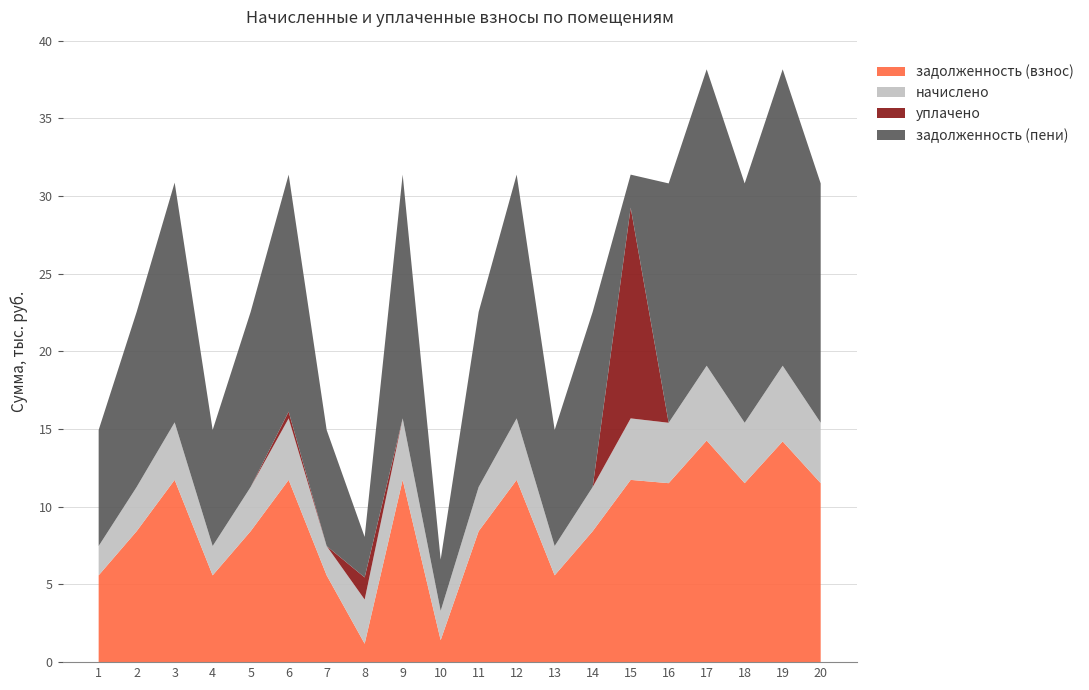

Reading left to right, extract all data points from this chart.

задолженность (взнос): 5587.2	8428.8	11731.2	5587.2	8428.8	11731.2	5587.2	1185.3	11731.2	1414.3	8428.8	11731.2	5587.2	8428.8	11731.2	11520.0	14265.6	11520.0	14208.0	11520.0
начислено: 1885.7	2844.7	3702.5	1885.7	2844.7	3959.3	1885.7	2844.7	3959.3	1885.7	2844.7	3959.3	1885.7	2844.7	3959.3	3888.0	4814.6	3888.0	4872.2	3888.0
уплачено: 0.0	0.0	0.0	0.0	0.0	431.7	0.0	1422.4	0.0	0.0	0.0	0.0	0.0	0.0	13561.3	0.0	0.0	0.0	0.0	0.0
задолженность (пени): 7472.9	11273.5	15433.7	7472.9	11273.5	15258.8	7472.9	2607.7	15690.5	3299.9	11273.5	15690.5	7472.9	11273.5	2129.2	15408.0	19080.2	15408.0	19080.2	15408.0